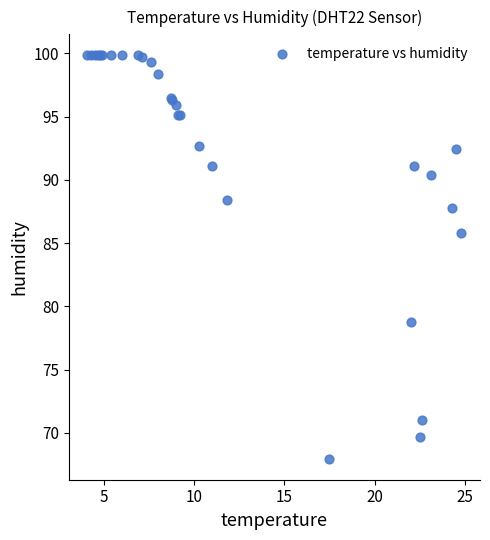

What Y value in the scatter plot is closest to 83?

85.8